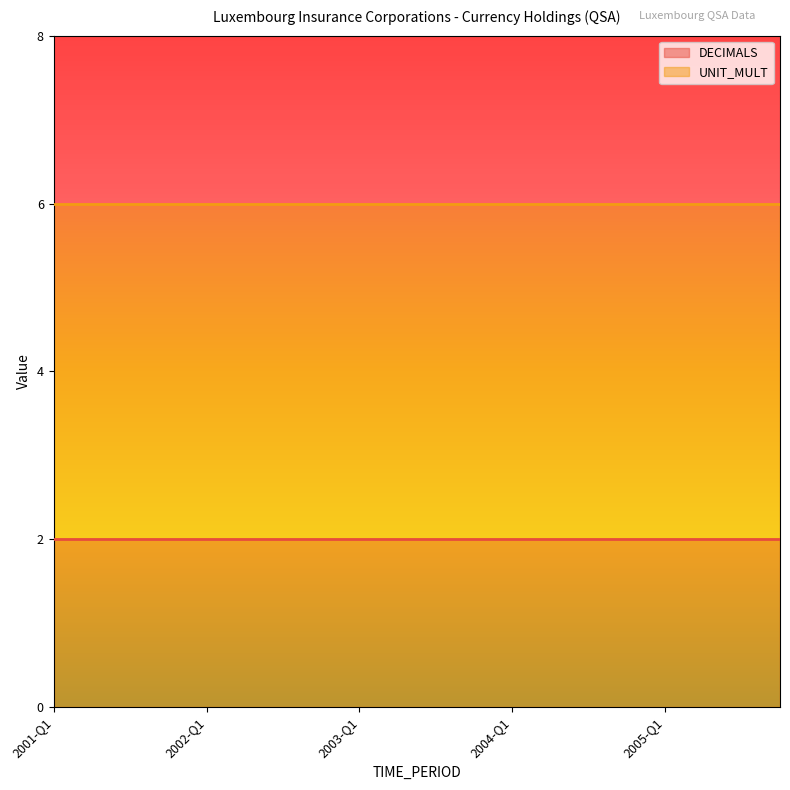

Rank the categories by DECIMALS value from highest to lowest.

2001-Q1, 2001-Q2, 2001-Q3, 2001-Q4, 2002-Q1, 2002-Q2, 2002-Q3, 2002-Q4, 2003-Q1, 2003-Q2, 2003-Q3, 2003-Q4, 2004-Q1, 2004-Q2, 2004-Q3, 2004-Q4, 2005-Q1, 2005-Q2, 2005-Q3, 2005-Q4